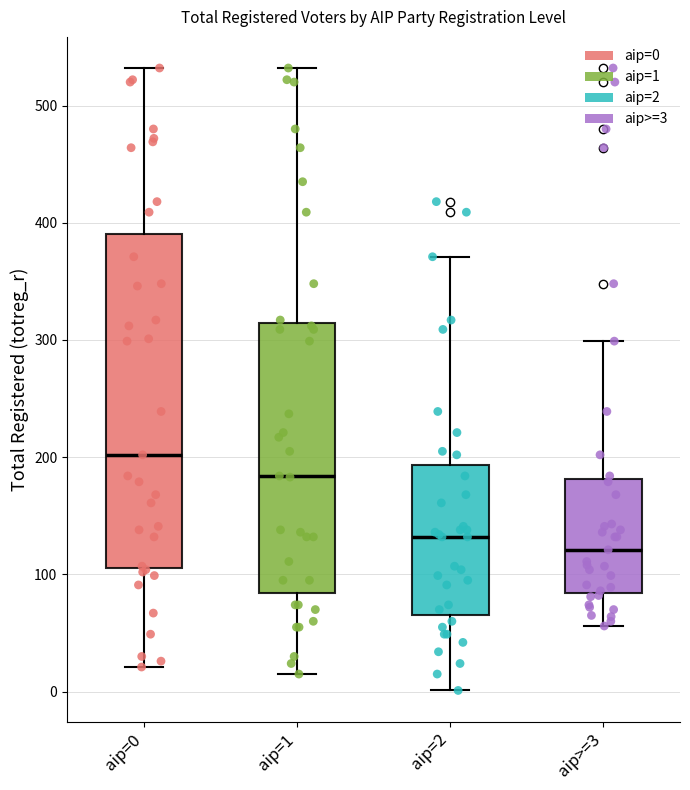

Which box is the tallest, from its lower edge to its upper edge?

aip=0